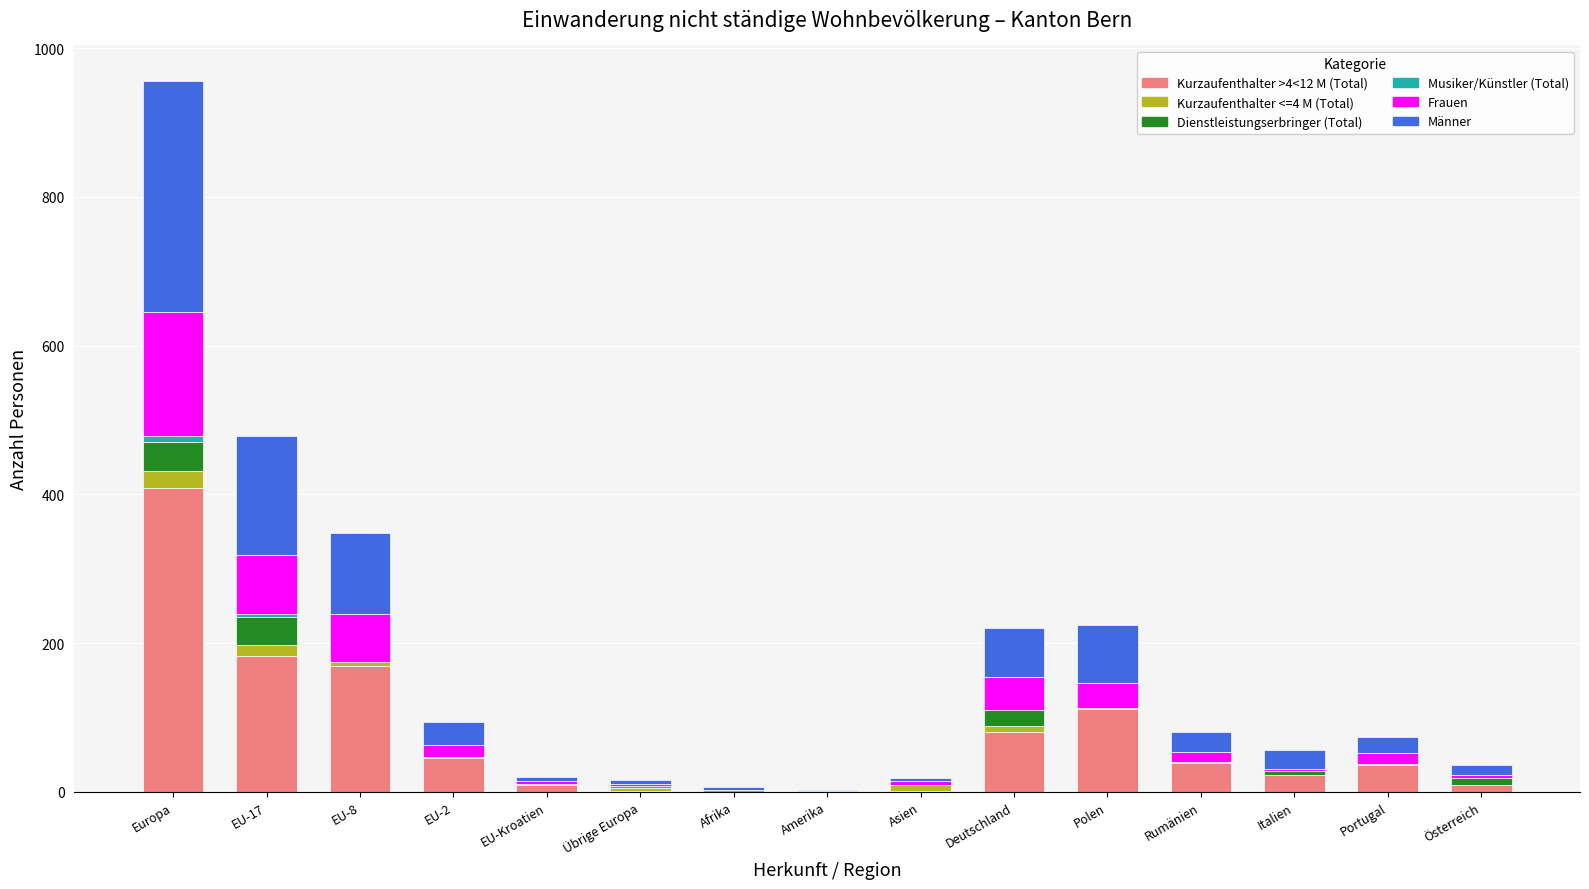

What is the total value across all series at Asien?

18